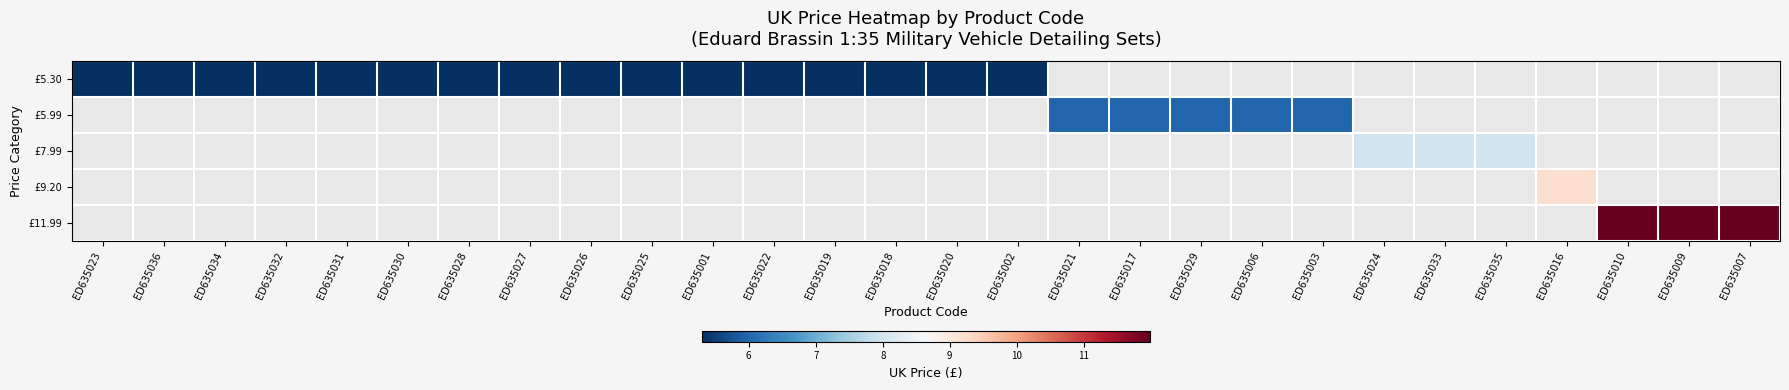

How many series are shown in this chart?

5